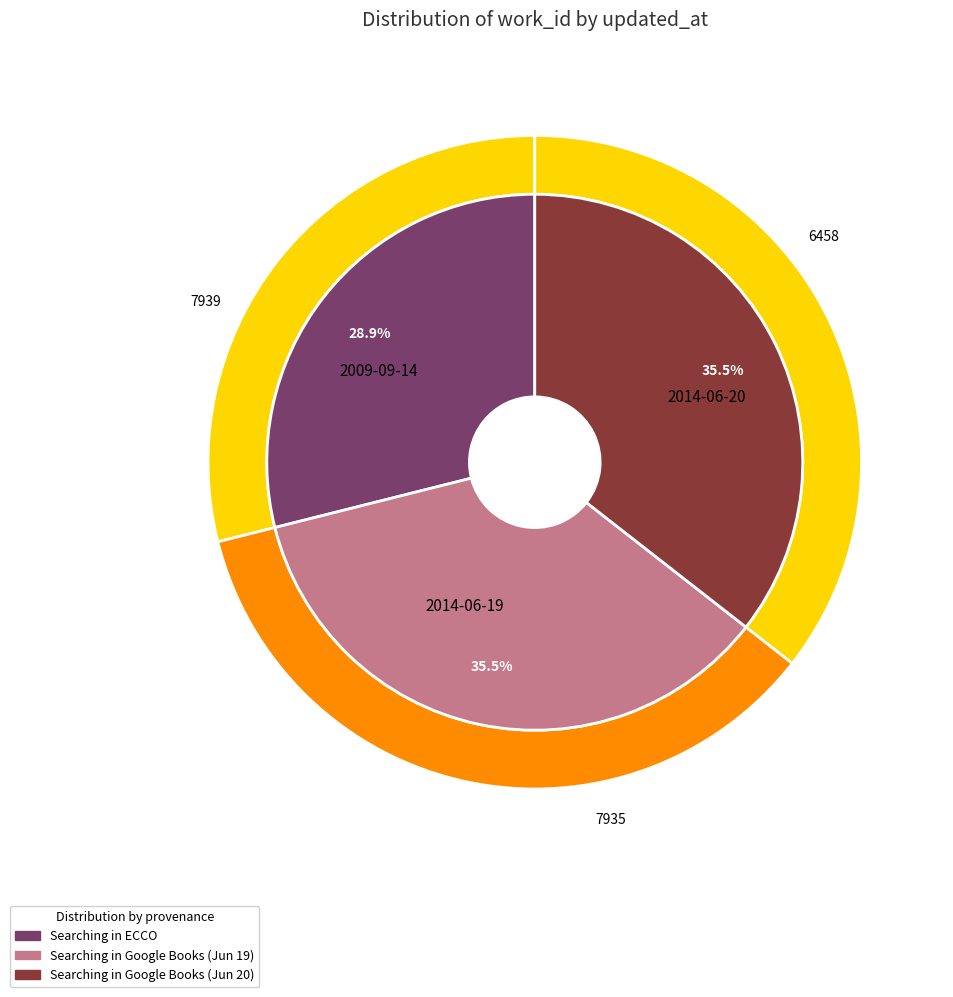

Which has a higher value, 2014-06-20 or 2014-06-19?

2014-06-20